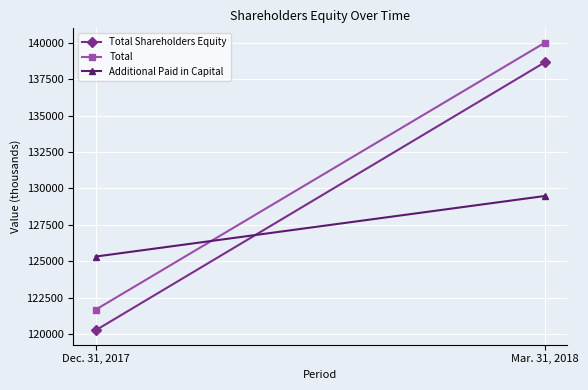

List the labels in order of Additional Paid in Capital value, smallest first.

Dec. 31, 2017, Mar. 31, 2018